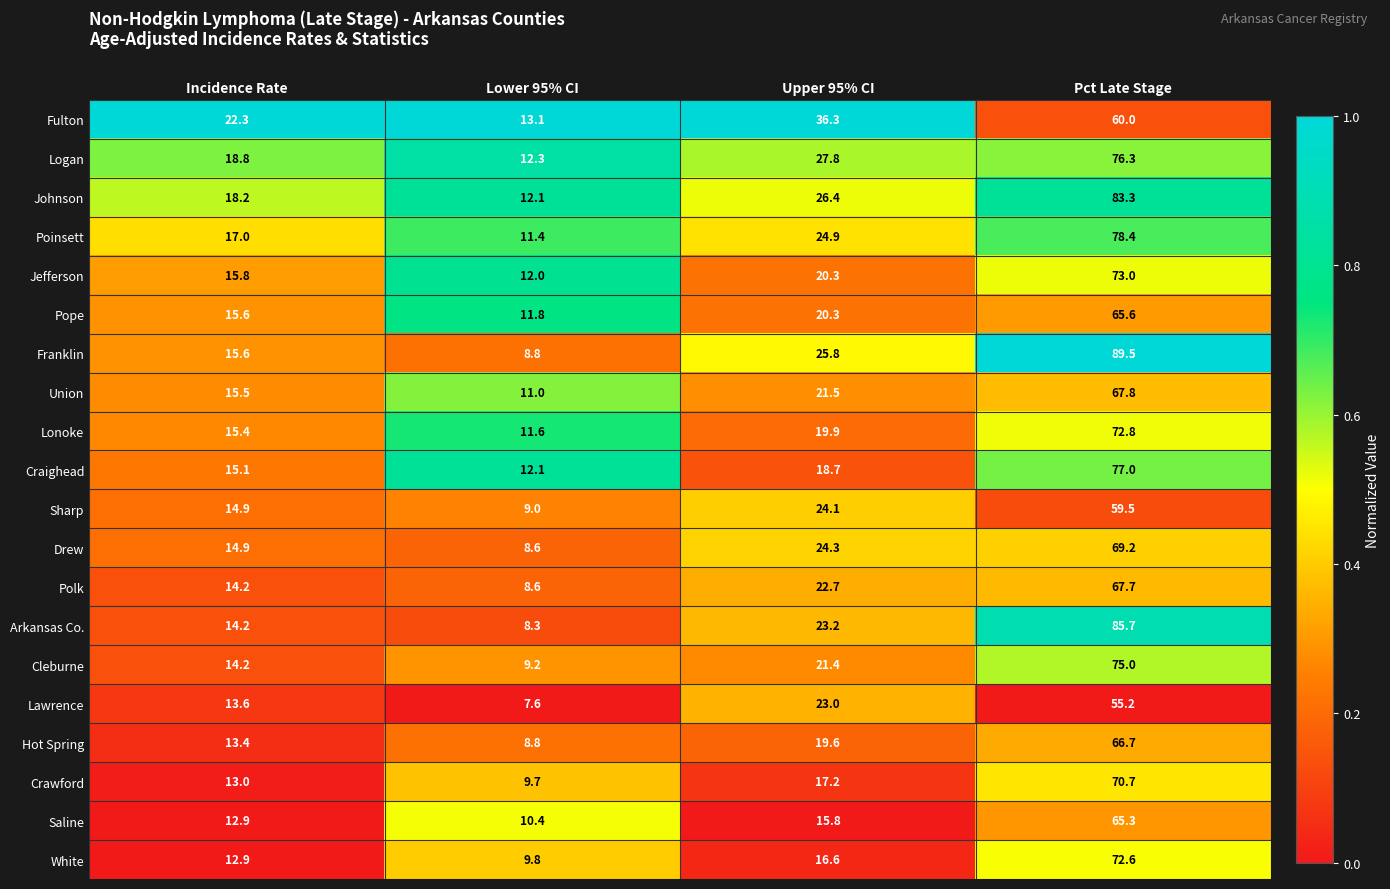

What is the sum of the Drew values at Incidence Rate and Upper 95% CI?

39.2